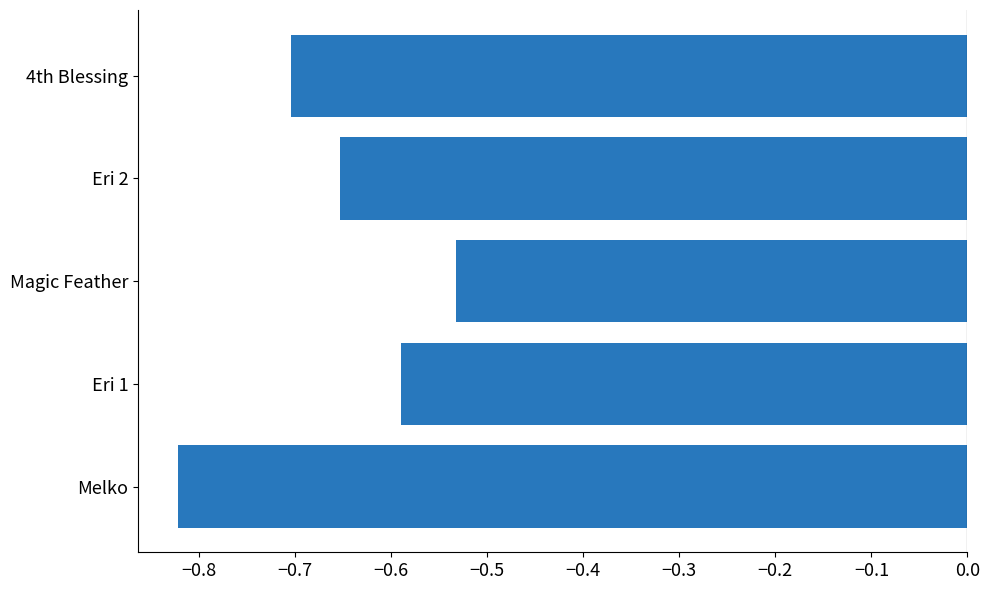

How many bars are there in total?

5